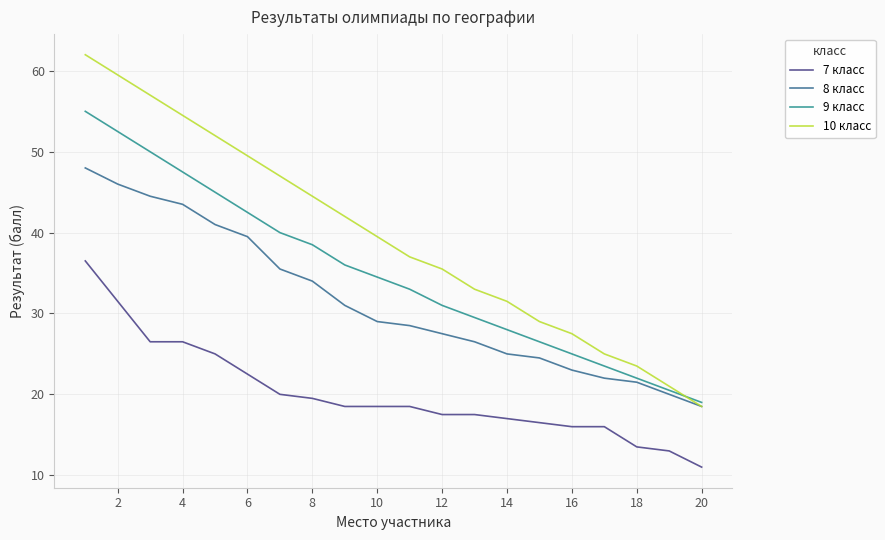

True or false: 7 класс and 8 класс cross at least once.

False